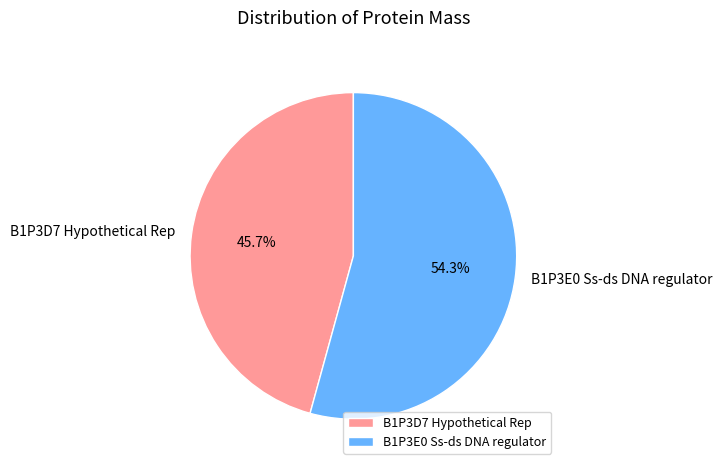

Is there any slice that represents more than half of the pie?

Yes